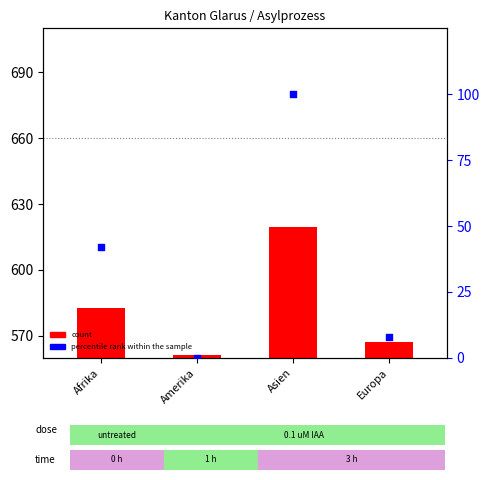

What is the change in value from Amerika to Europa?

+7.9